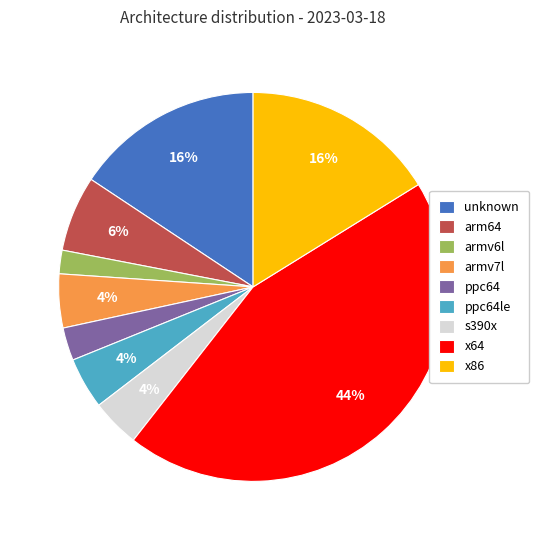

Combined, do arm64 and ppc64 account for over 50%?

No